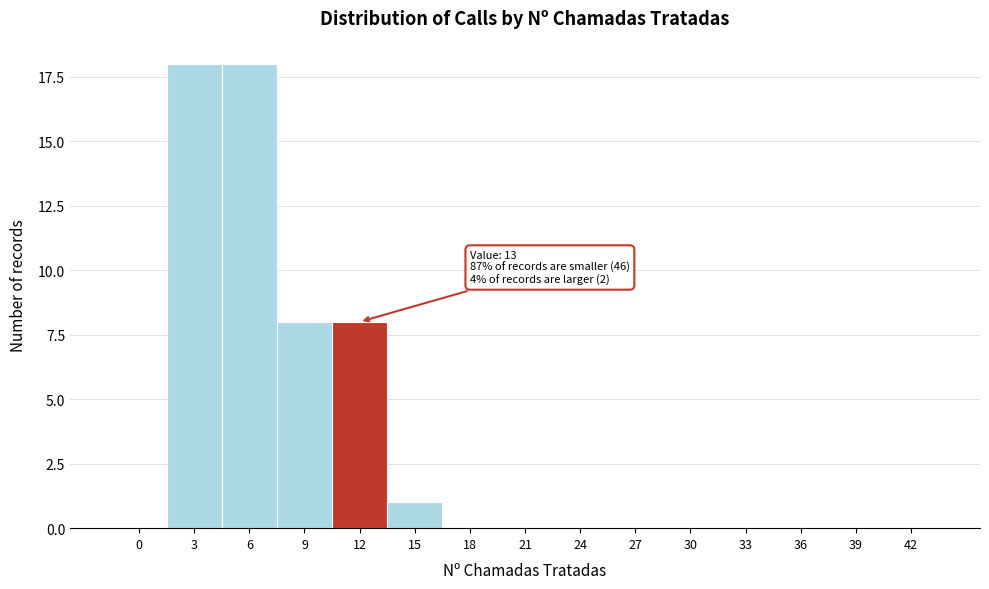

Reading left to right, what are all the values shown in this chart?

0=0	3=18	6=18	9=8	12=8	15=1	18=0	21=0	24=0	27=0	30=0	33=0	36=0	39=0	42=0